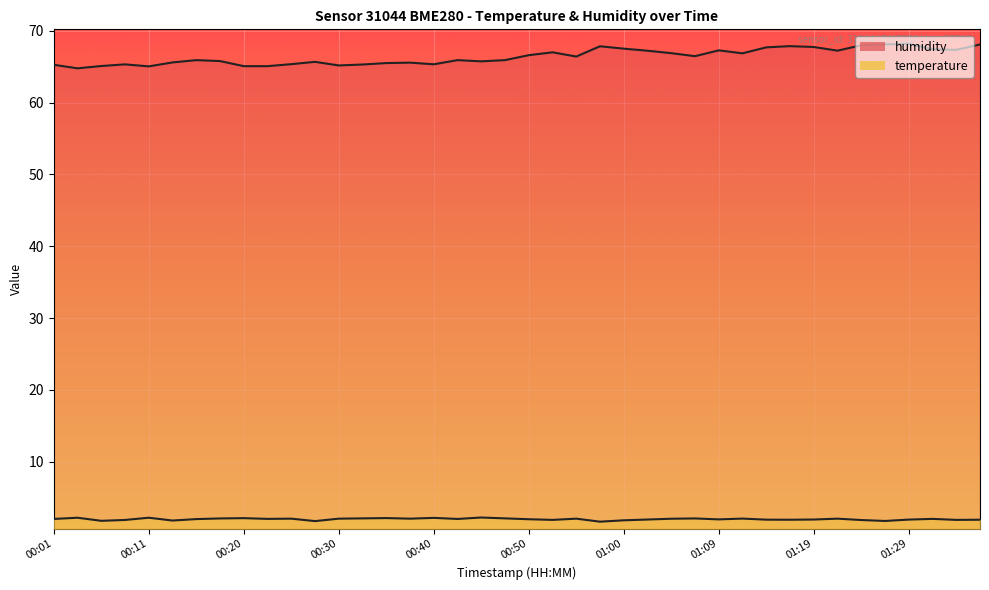

How many interior local peaks does the temperature series have?

12